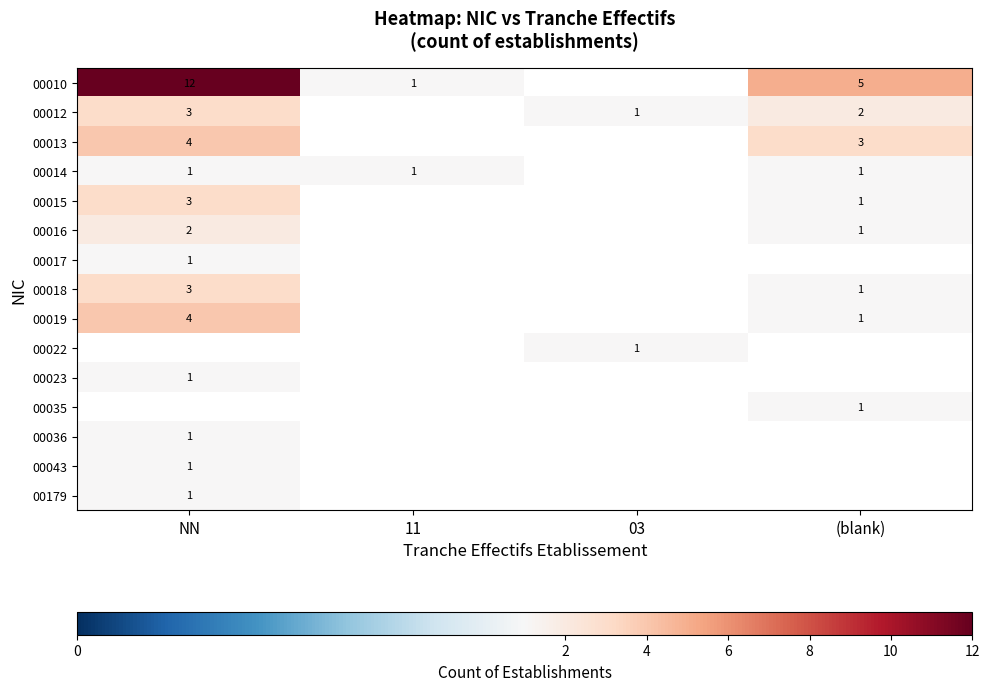

True or false: 00013 has a value of 3 at (blank).

True